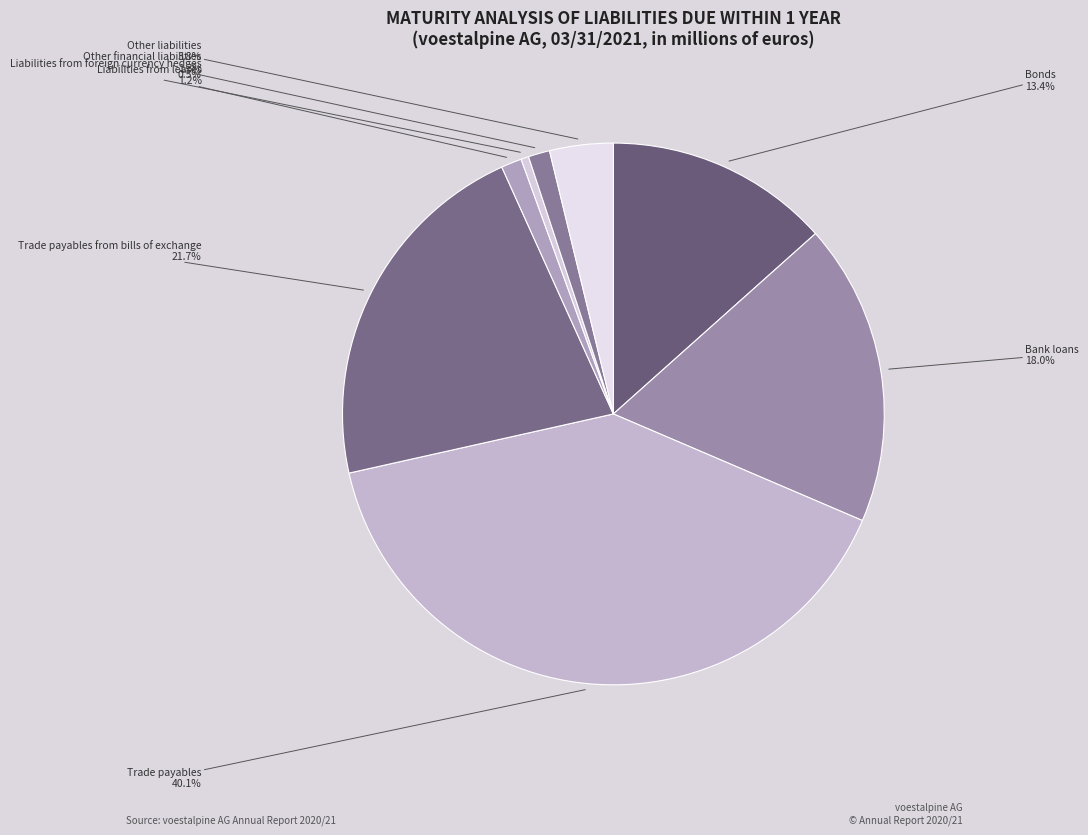

Is it true that Other financial liabilities is 1% of the pie?

True